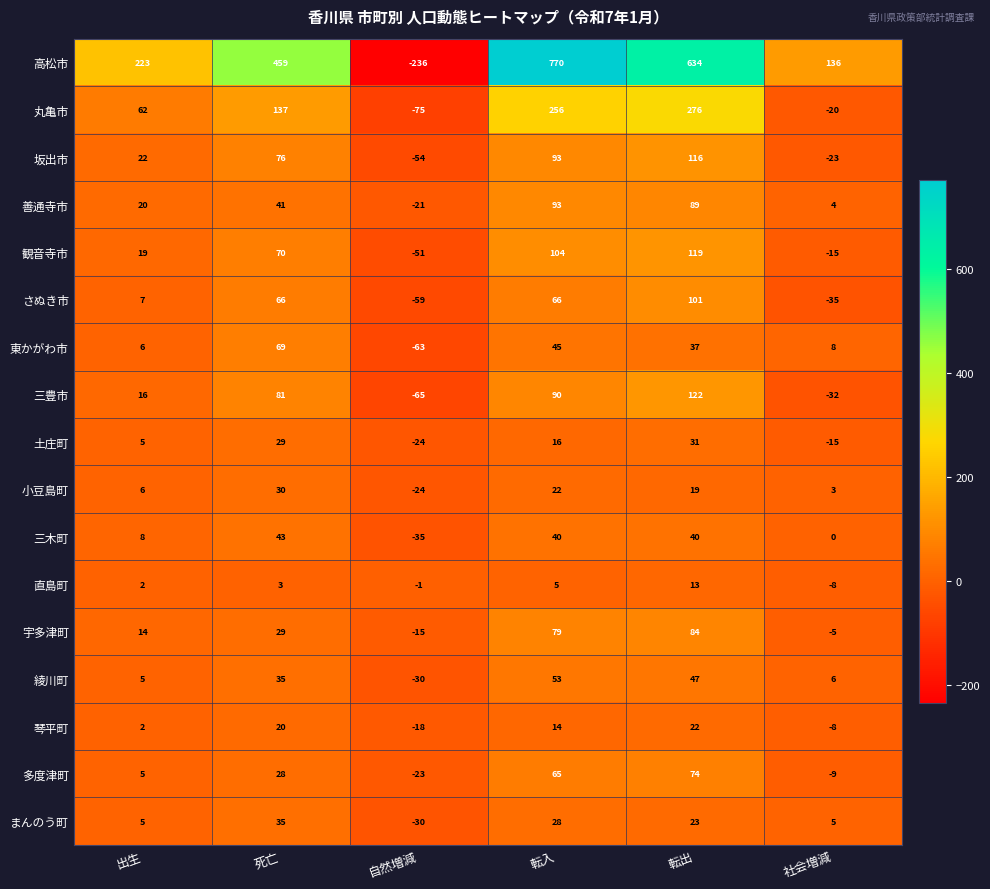

What is the difference between the maximum and minimum values in the 観音寺市 series?

170